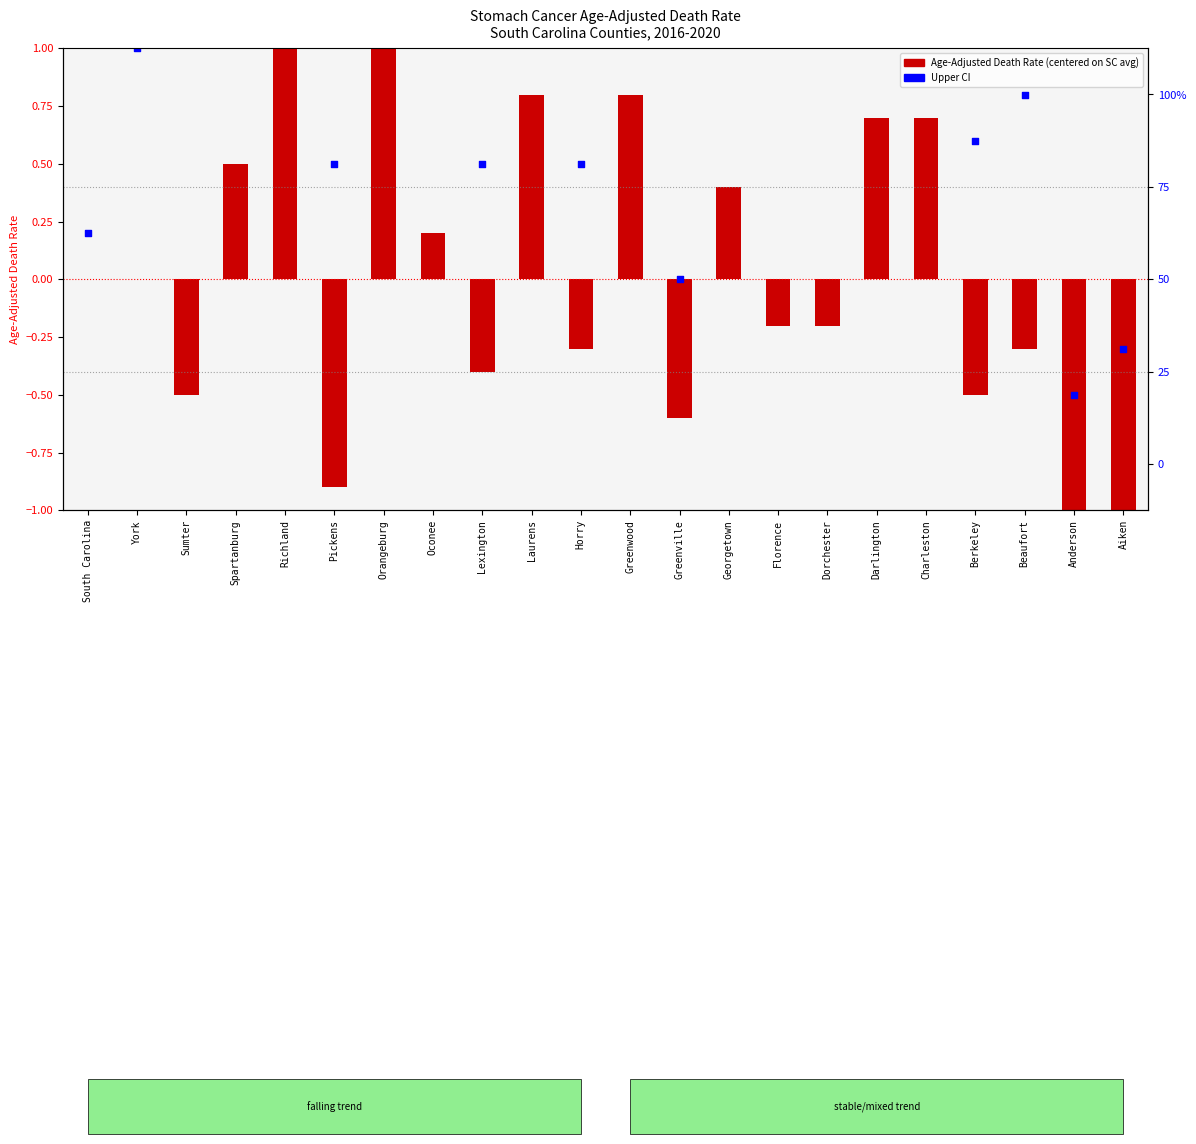

Which series has the largest Y range (max minus min)?

Upper CI